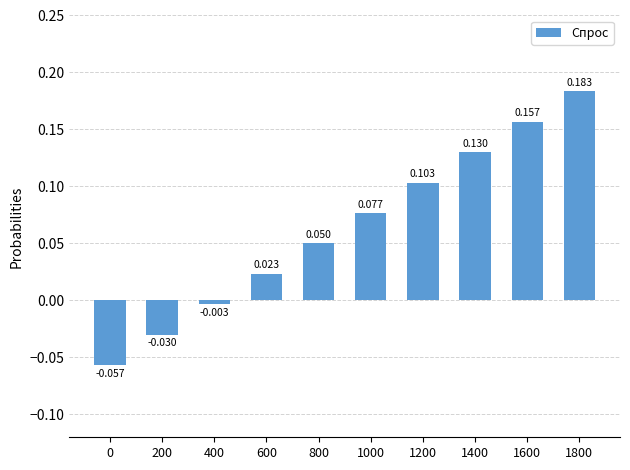

How many bars are there in total?

10